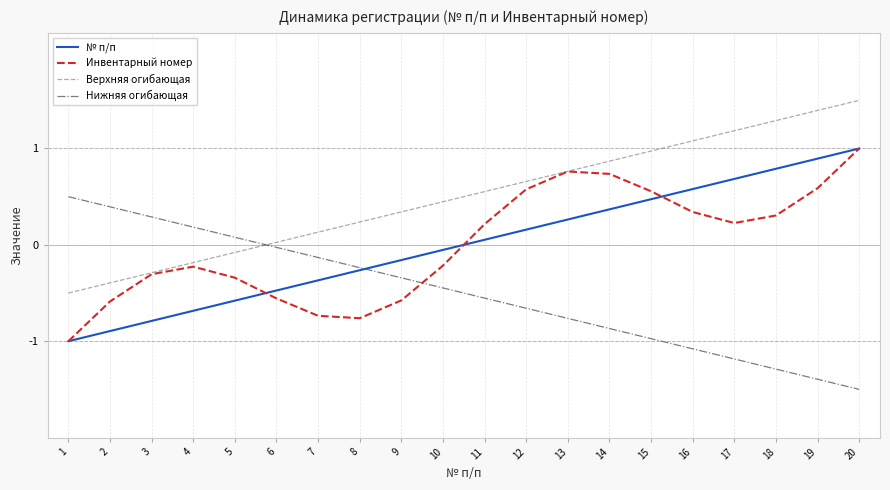

After their last crossing, which series has the higher values: Инвентарный номер or Нижняя огибающая?

Инвентарный номер